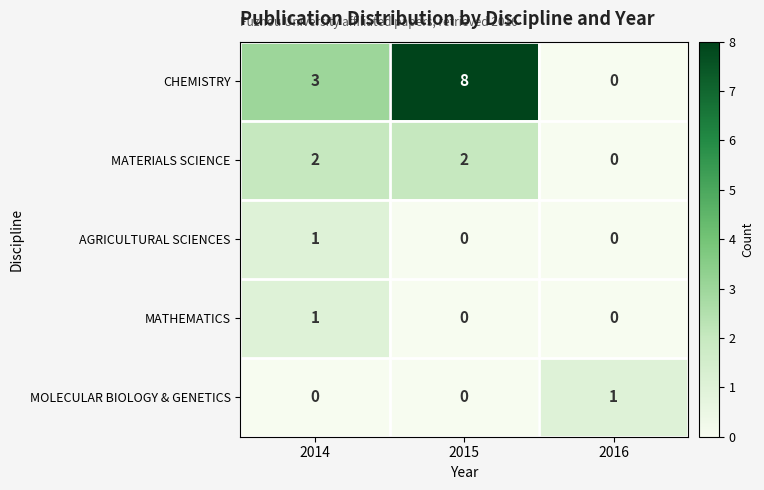

Reading left to right, what are all the values shown in this chart?

CHEMISTRY: 2014=3	2015=8	2016=0
MATERIALS SCIENCE: 2014=2	2015=2	2016=0
AGRICULTURAL SCIENCES: 2014=1	2015=0	2016=0
MATHEMATICS: 2014=1	2015=0	2016=0
MOLECULAR BIOLOGY & GENETICS: 2014=0	2015=0	2016=1